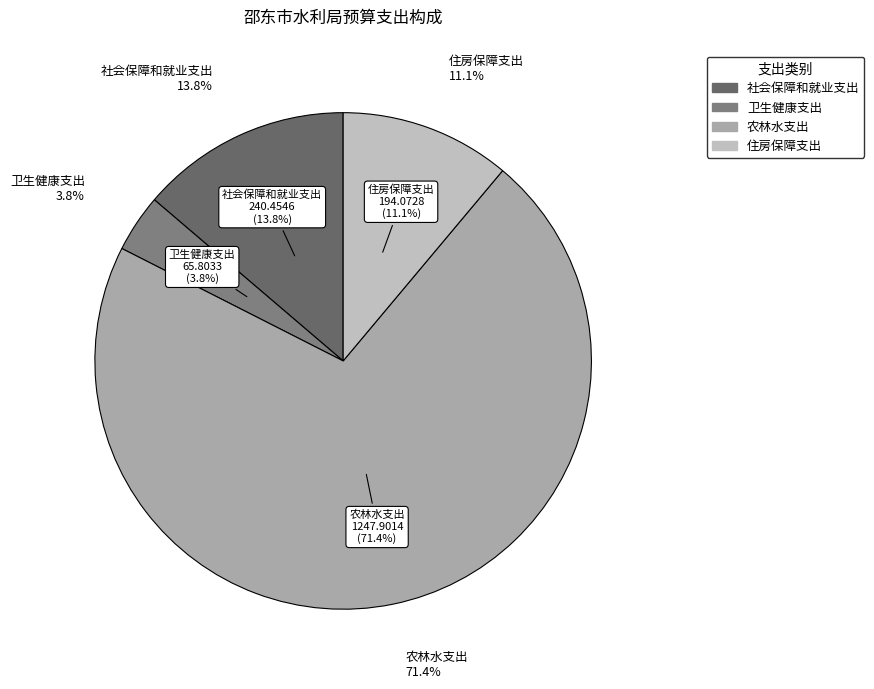

Combined, what portion of the pie is 卫生健康支出 and 住房保障支出?

14.9%